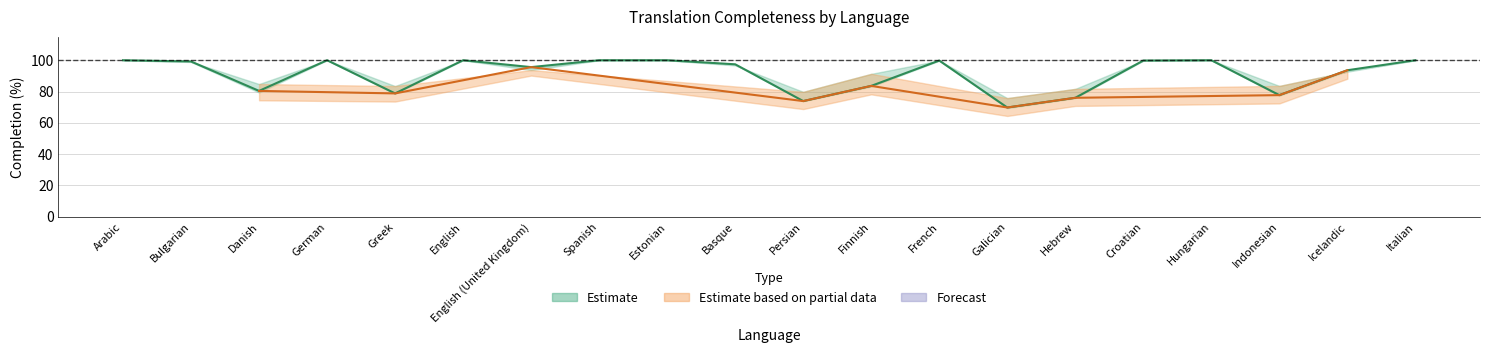

In translated_words_percent, how many points are higher than both neighbors (excluding endpoints)?

4